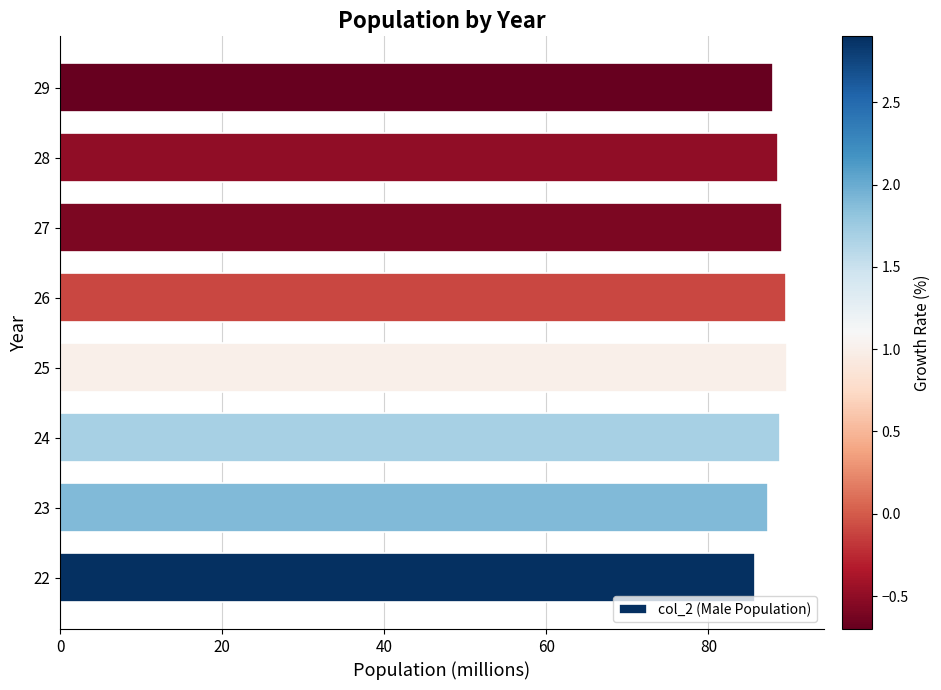

Approximately how many times larger is the value at 28 compared to 22?

1.0